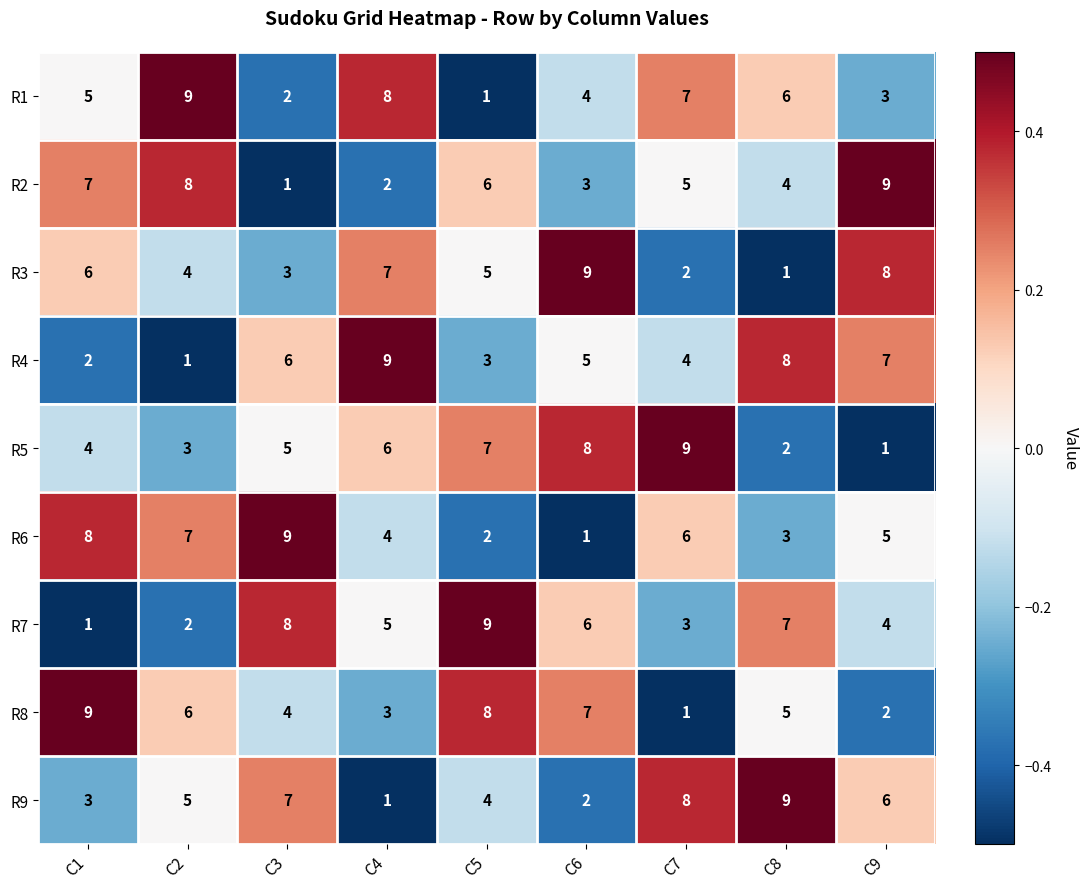

Rank the series at C9 from highest to lowest value.

R2, R3, R4, R9, R6, R7, R1, R8, R5